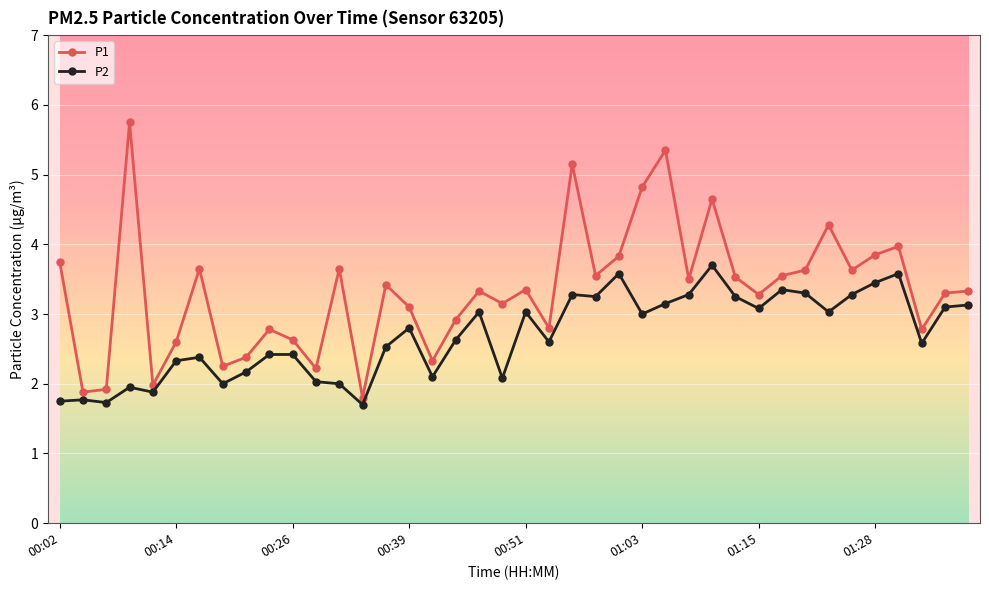

In P1, how many points are lower than both neighbors (excluding endpoints)?

13